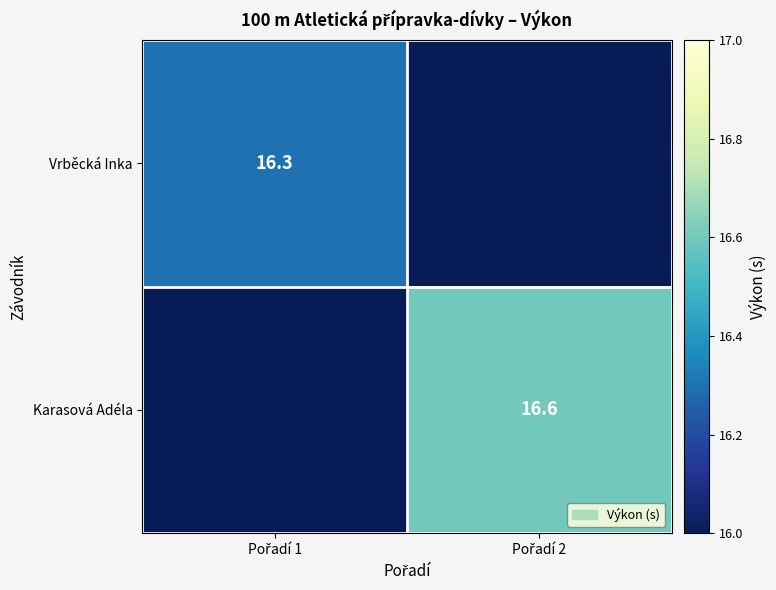

The value of Karasová Adéla at Pořadí 2 is 6.5. True or false?

False